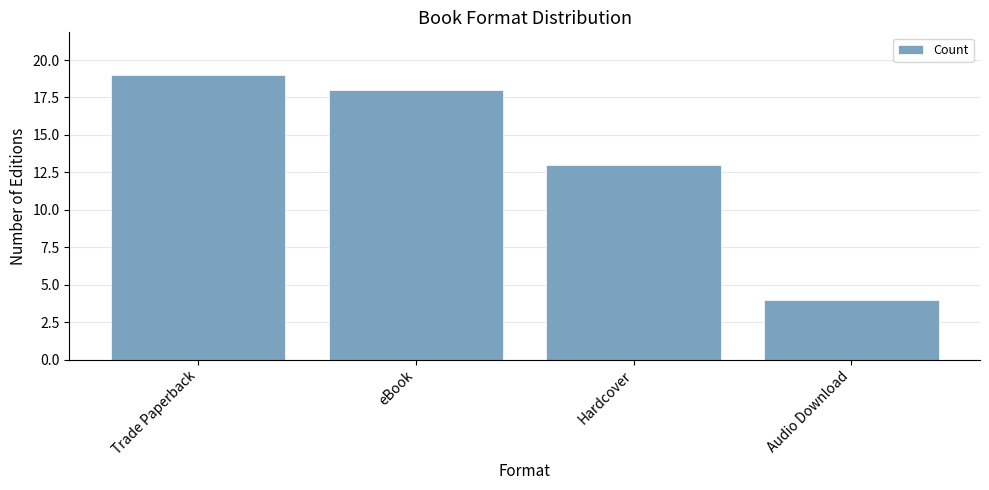

At which label does the data first exceed 18?

Trade Paperback